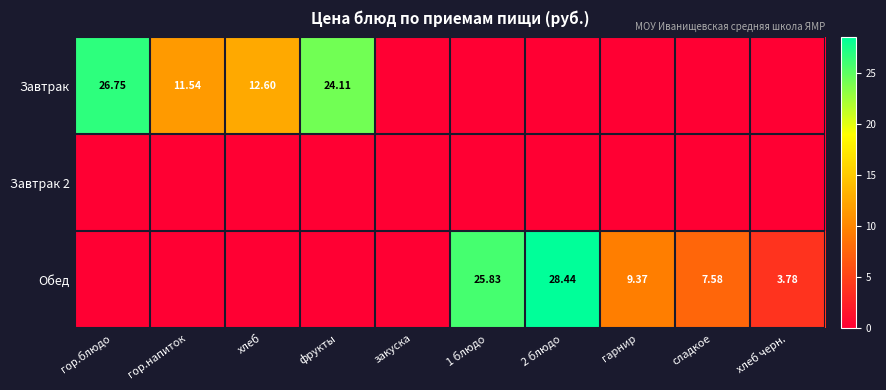

At which category is the sum across all series the highest?

2 блюдо